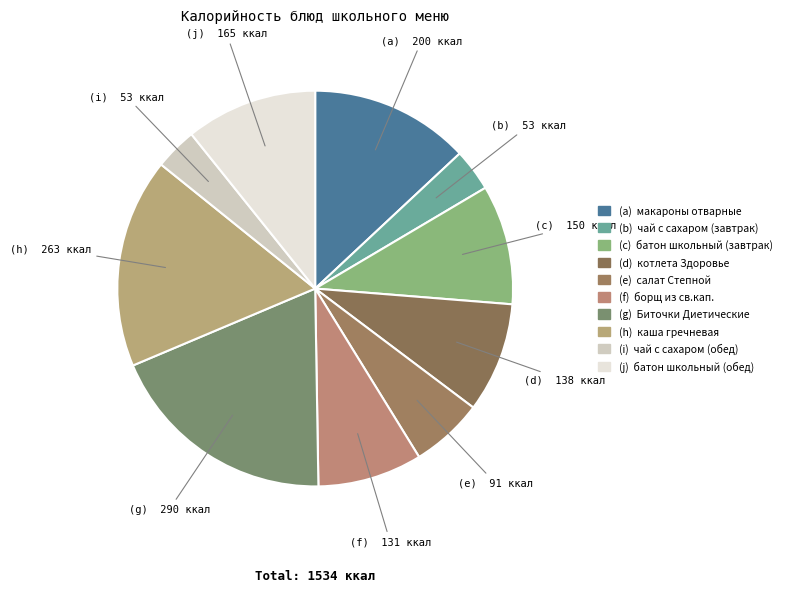

Is there any slice that represents more than half of the pie?

No